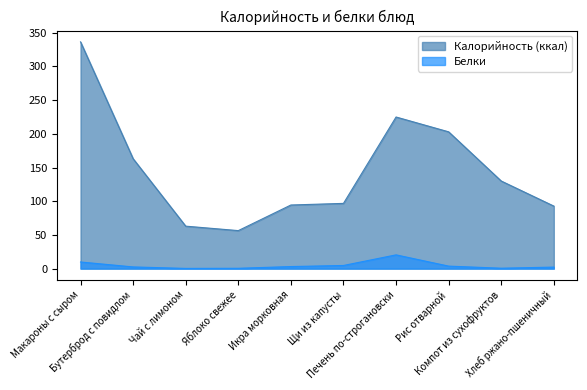

True or false: Калорийность (ккал) and Белки cross at least once.

False